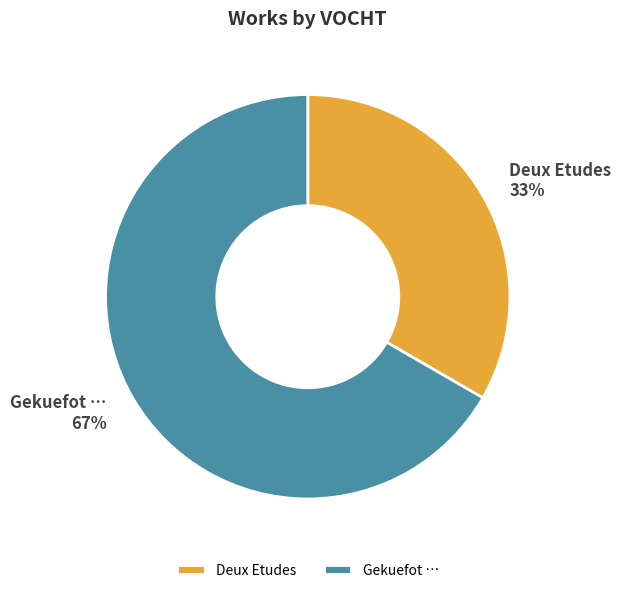

Rank the categories by value from lowest to highest.

Deux Etudes, Gekuefot …